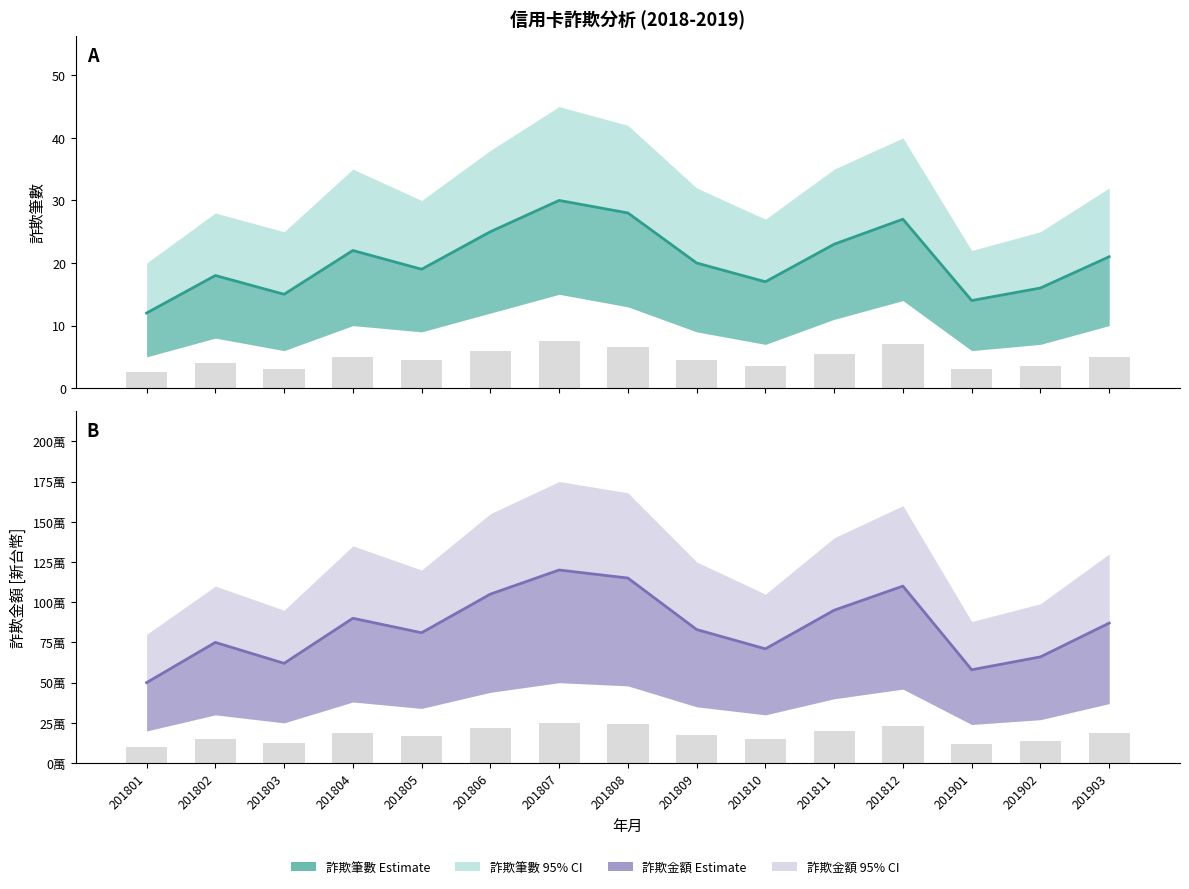

What is the sum of all 詐欺筆數 (estimate) values?

307